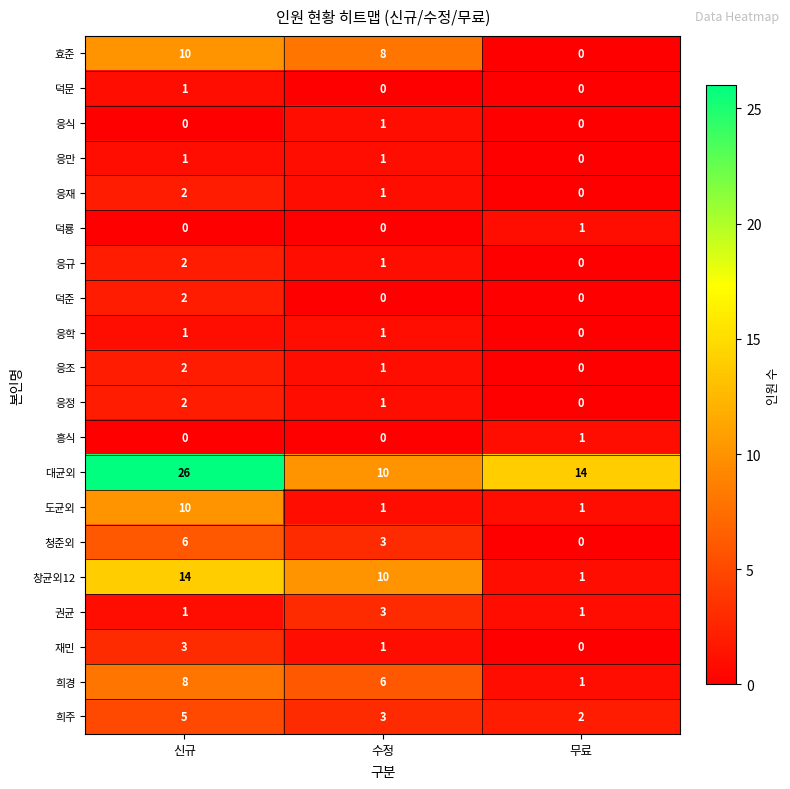

The value of 덕룡 at 무료 is 0. True or false?

False